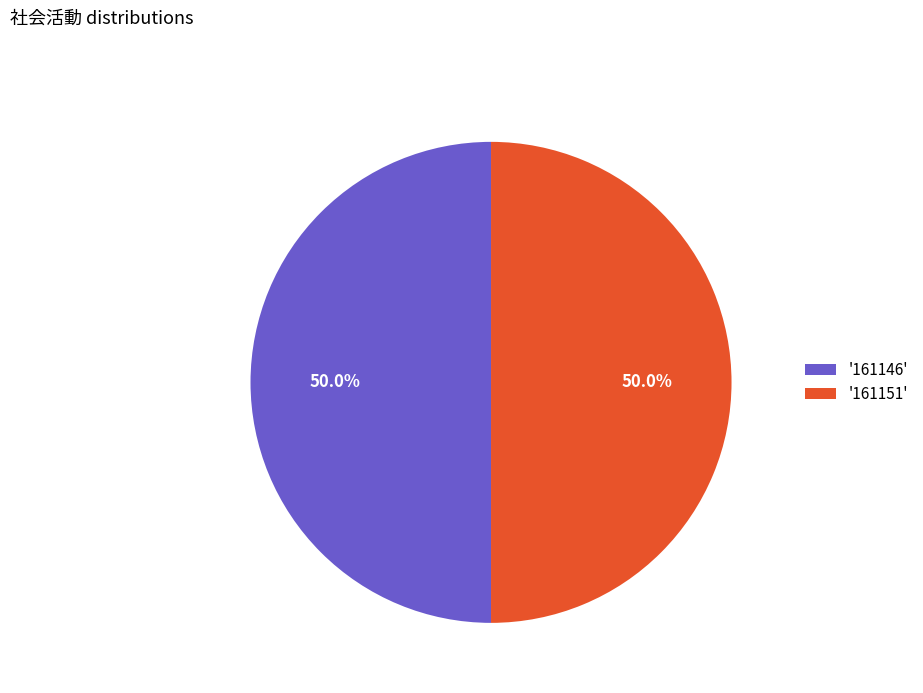

What is the ratio of the value at '161151' to the value at '161146'?

1.0